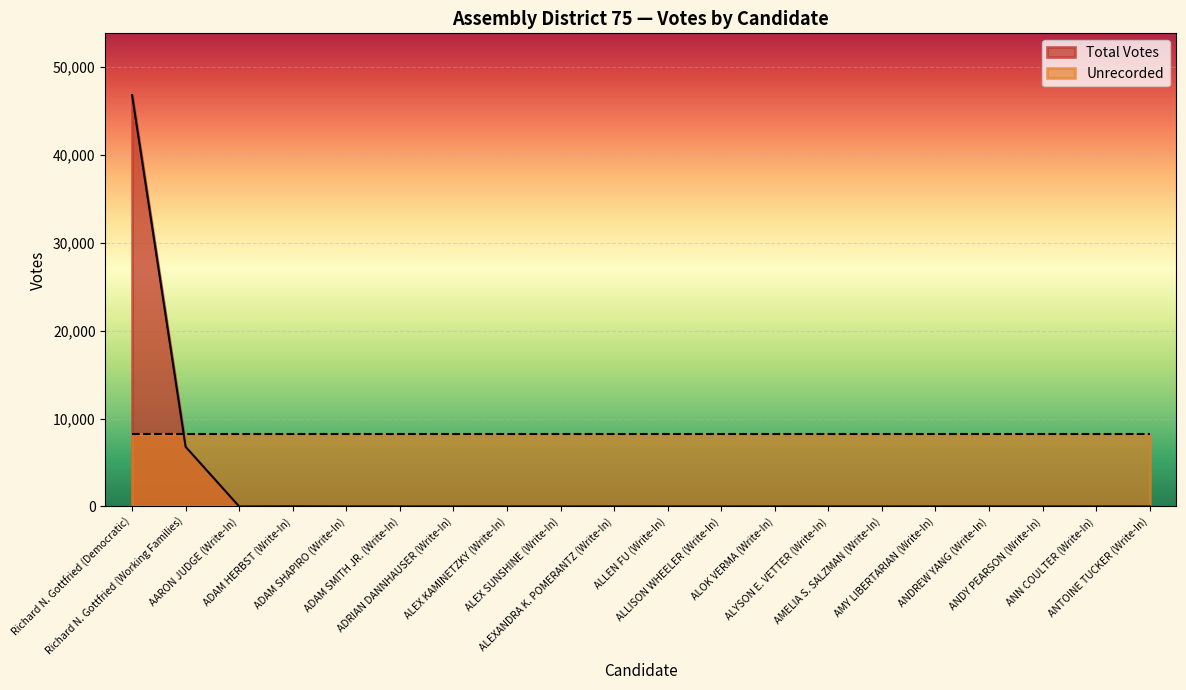

What is the maximum value shown in the chart?

46791